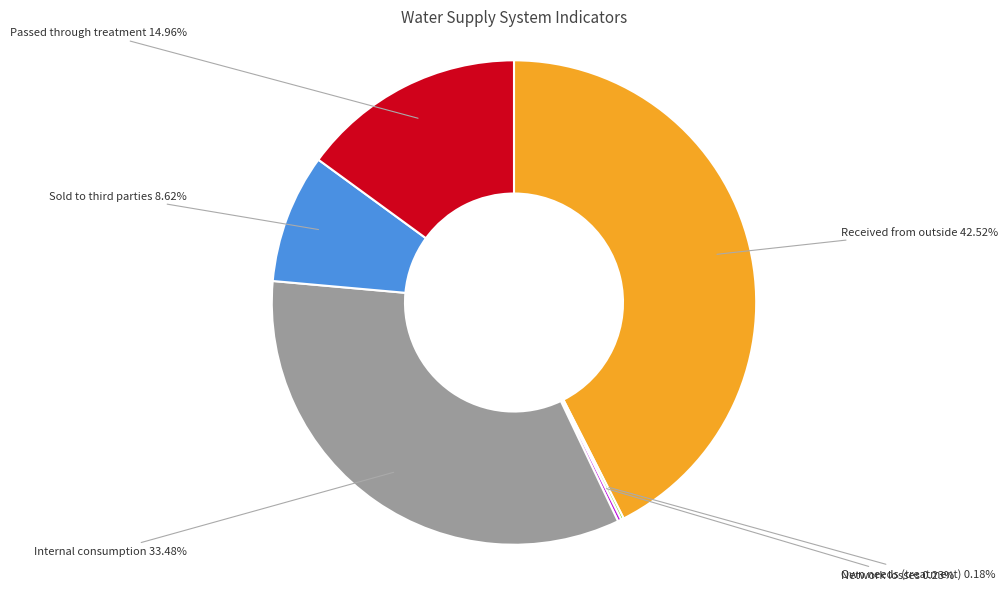

Which category has the biggest portion of the pie?

Received from outside